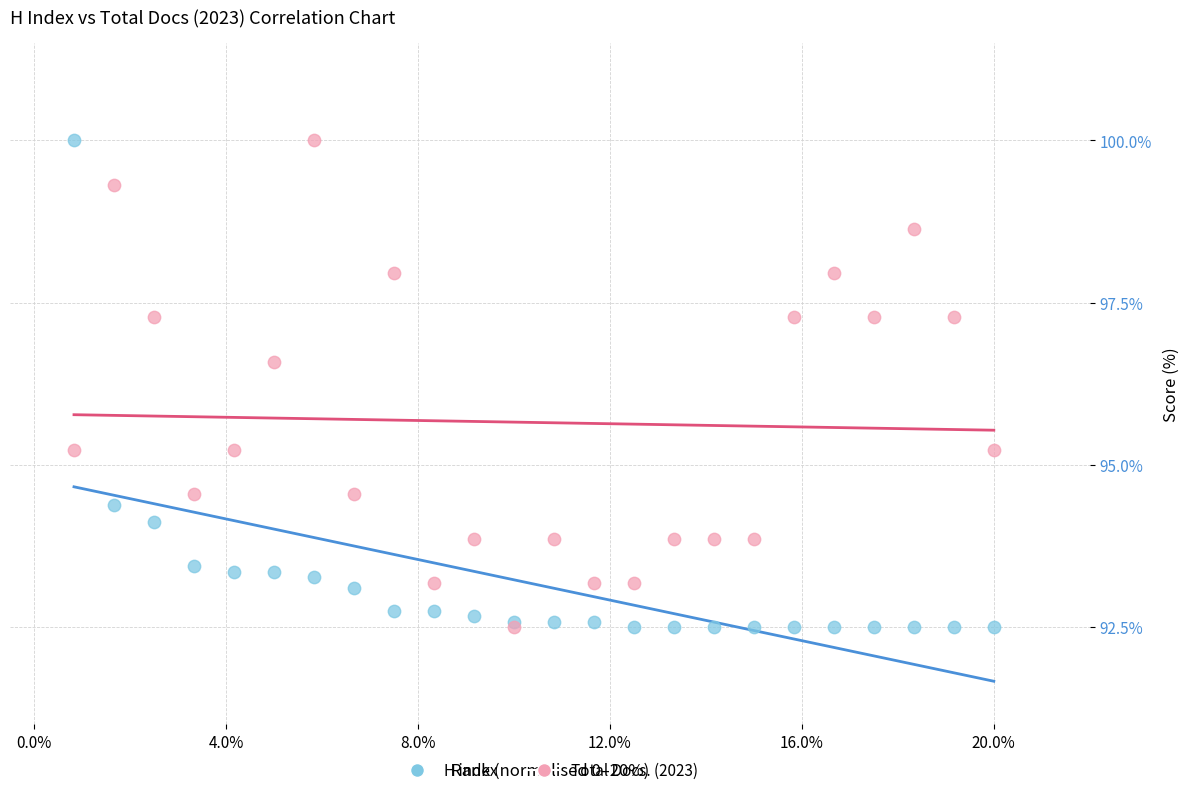

In the H index series, what Y value is closest to 96?

94.4